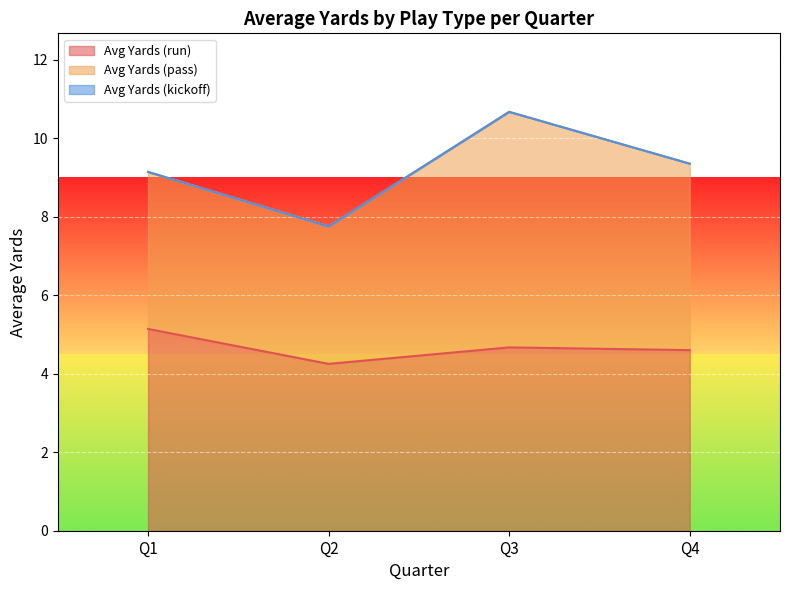

What is the difference between the maximum and minimum values in the Avg Yards (run) series?

0.9